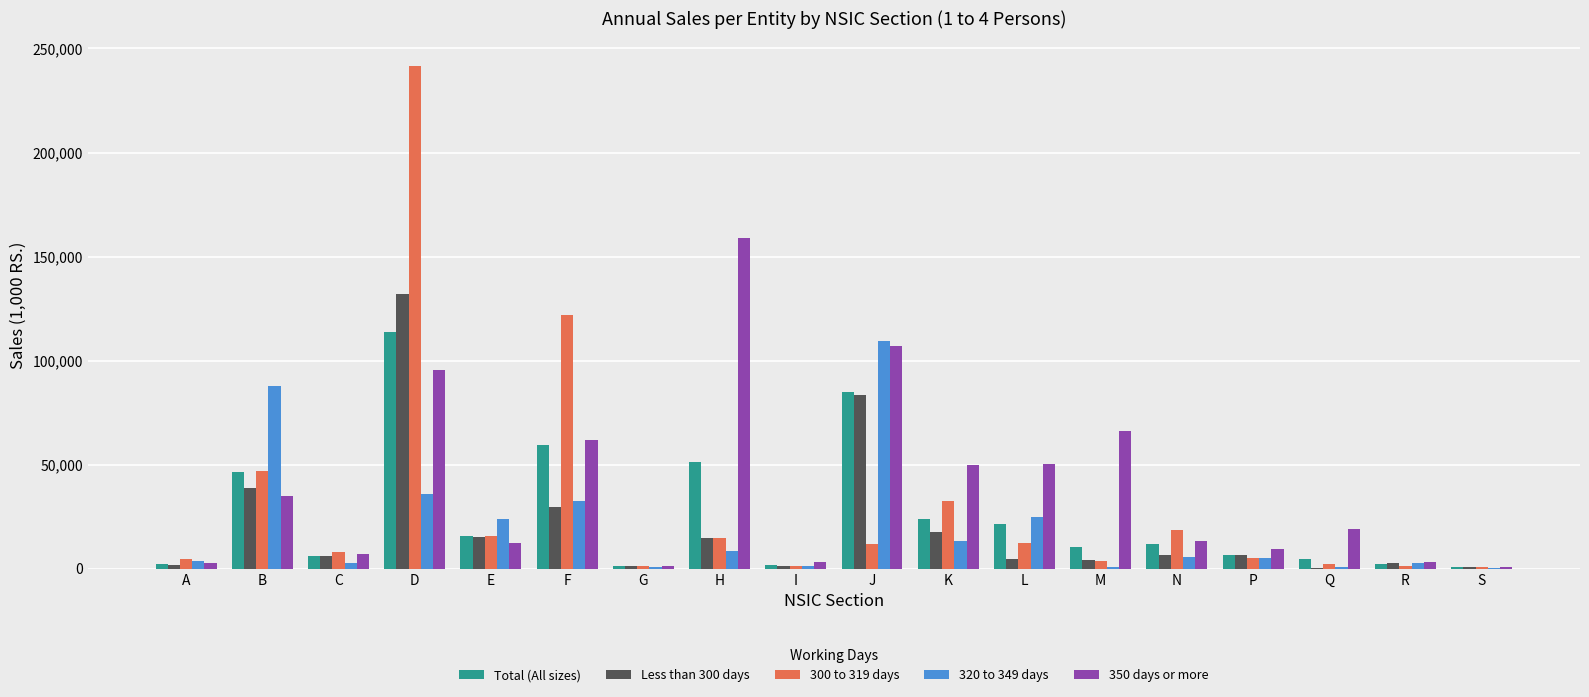

How many series are shown in this chart?

5